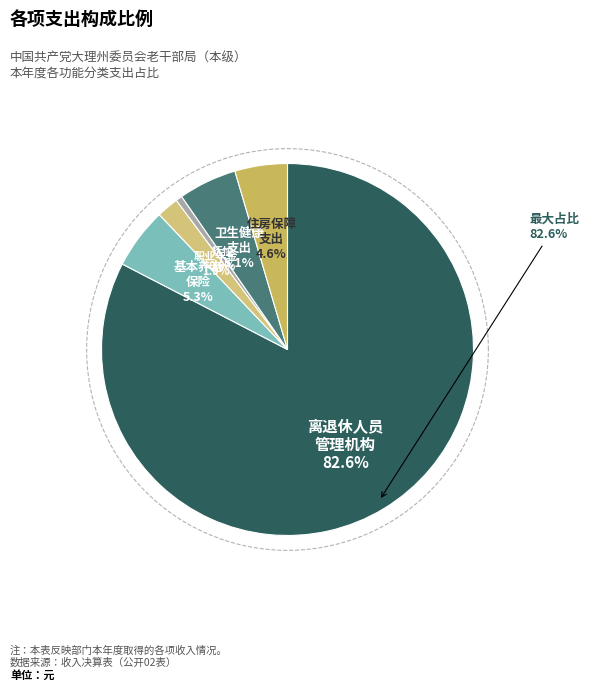

To the nearest percent, what is the average slice percentage?

17%